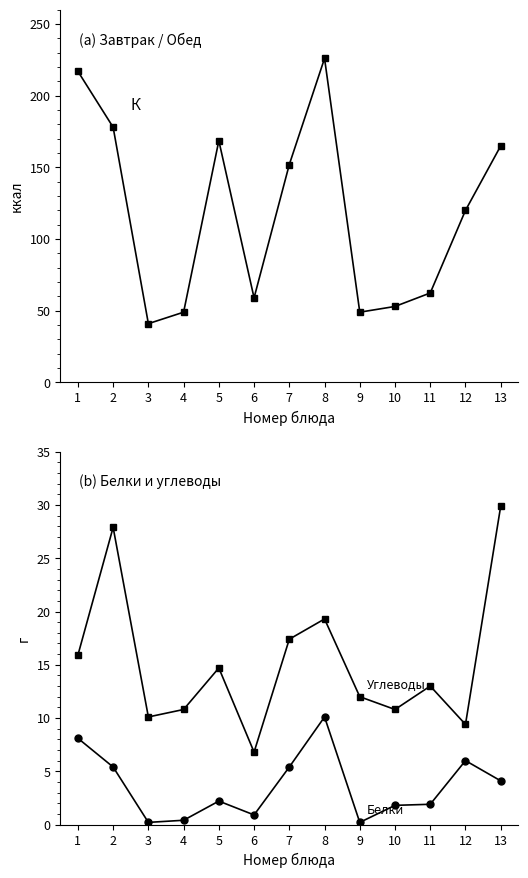

The value of Калорийность at 11 is 111.5. True or false?

False